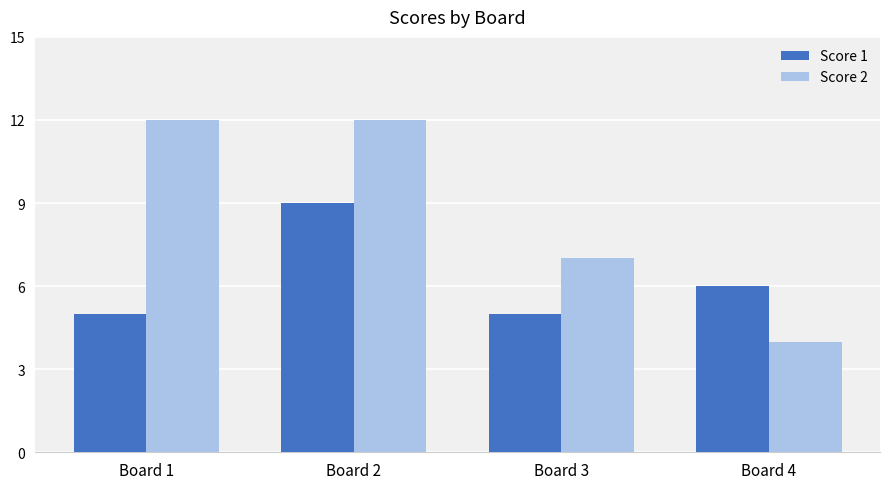

What is the sum of the Score 2 values at Board 4 and Board 3?

11